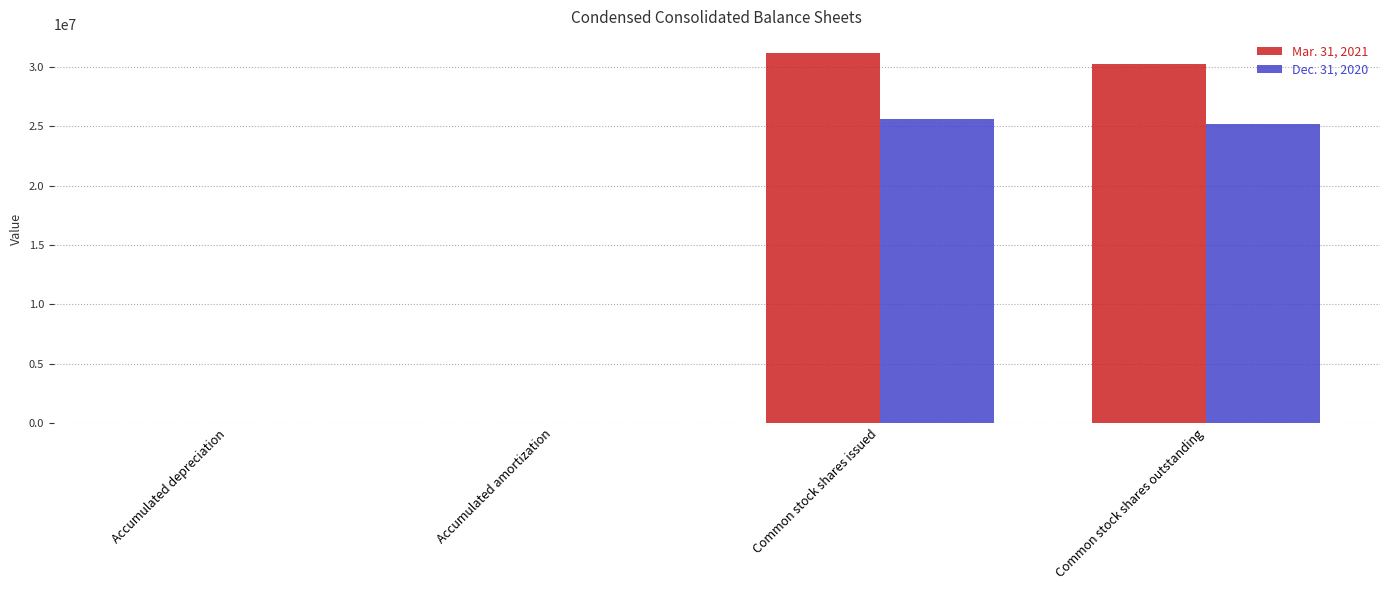

At which category is the sum across all series the highest?

Common stock shares issued